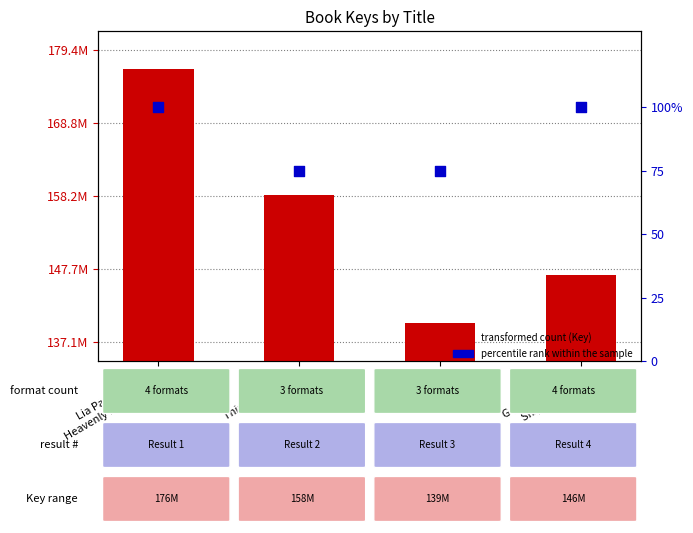

At which category is the sum across all series the highest?

Lia Park and the
Heavenly Heirlooms